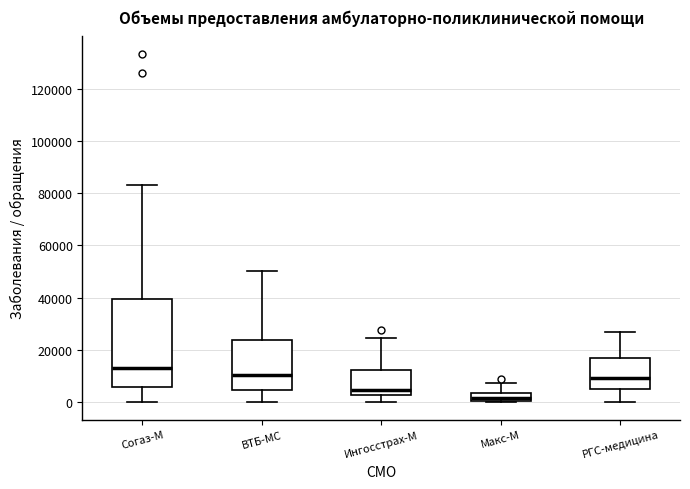

Comparing the boxes themselves (not the whiskers), which one is the tallest?

Согаз-М